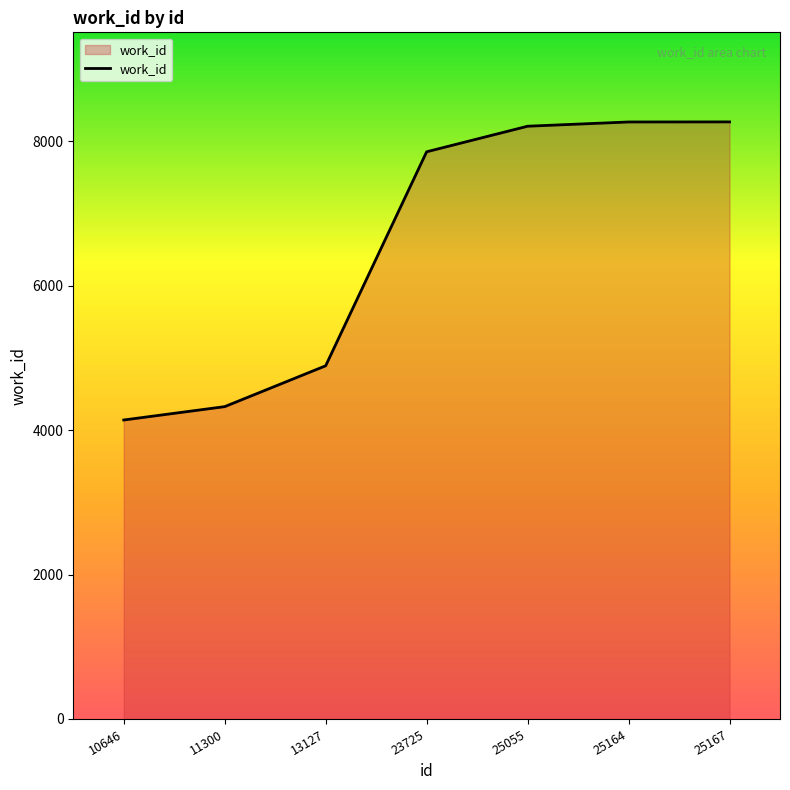

What is the sum of the values at 25055 and 10646?

12351